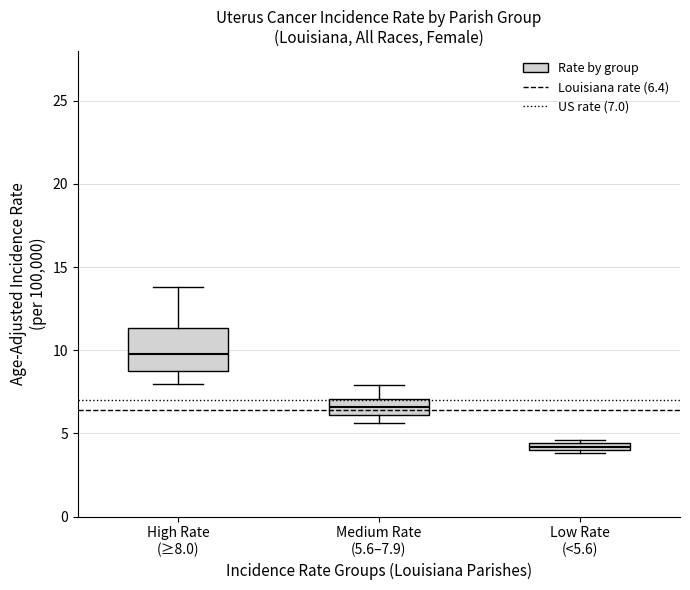

Where is the upper edge of the box for High Rate (≥8.0) on the y-axis? The values are not printed on the chart, so give them approximately, as read against the axis.

11.5